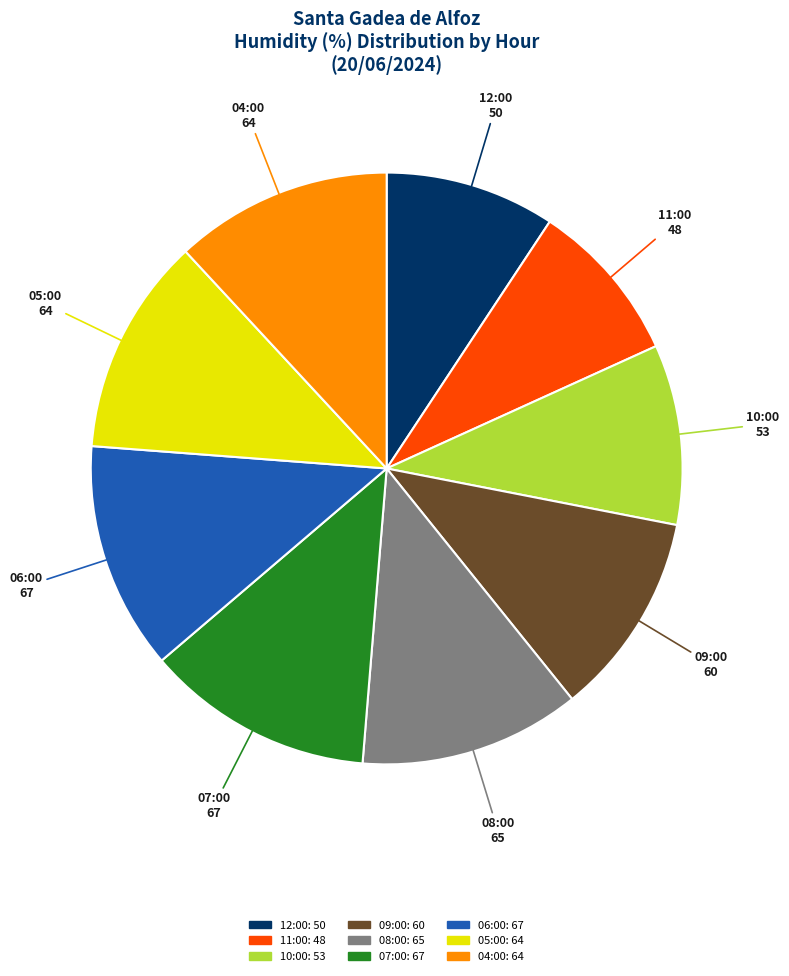

Does any single category account for the majority?

No